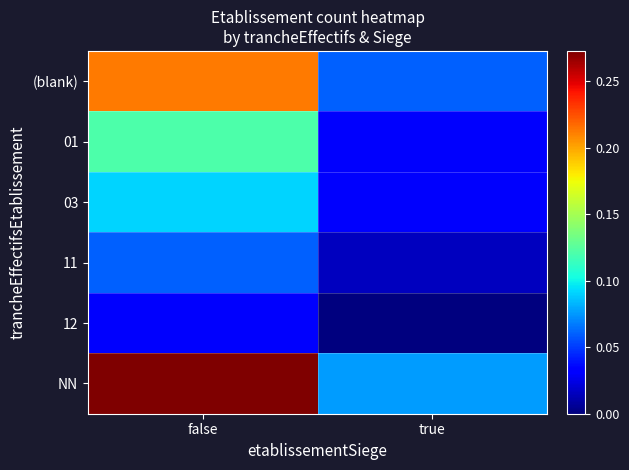

Which series changed the most between false and true?

NN